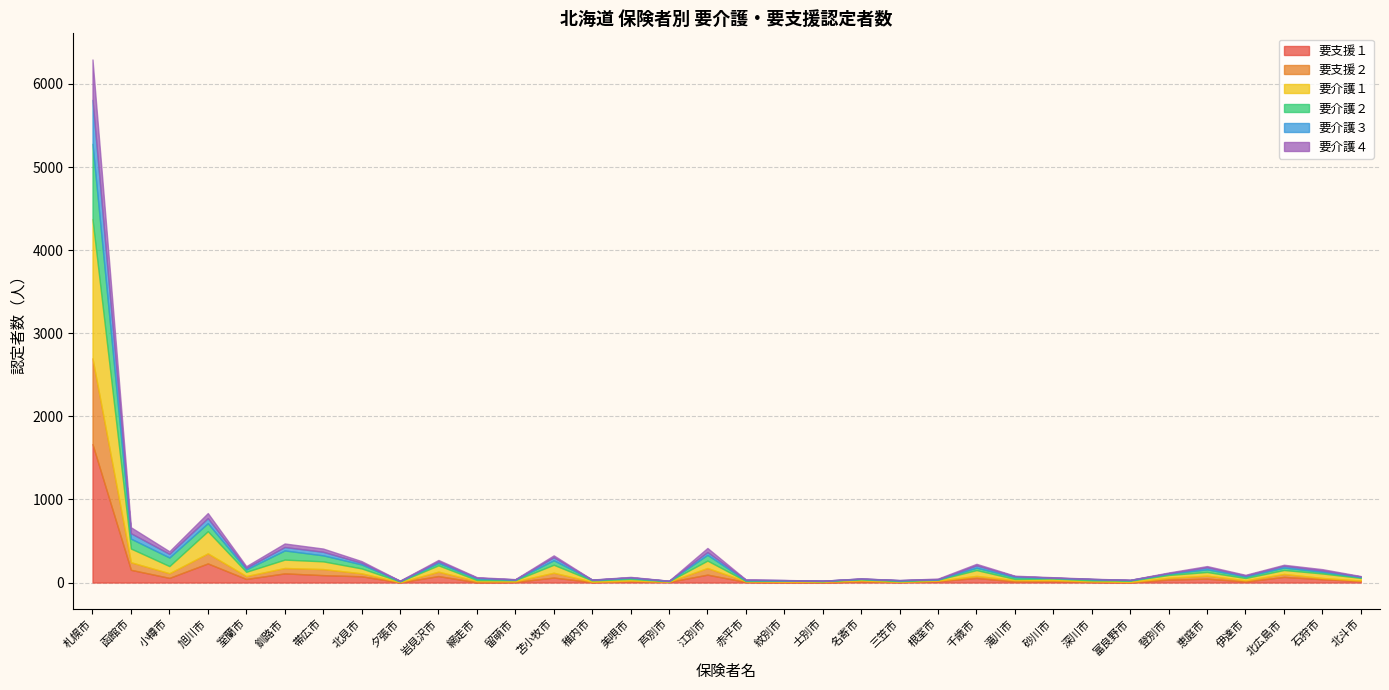

Does the chart have visible grid lines?

Yes